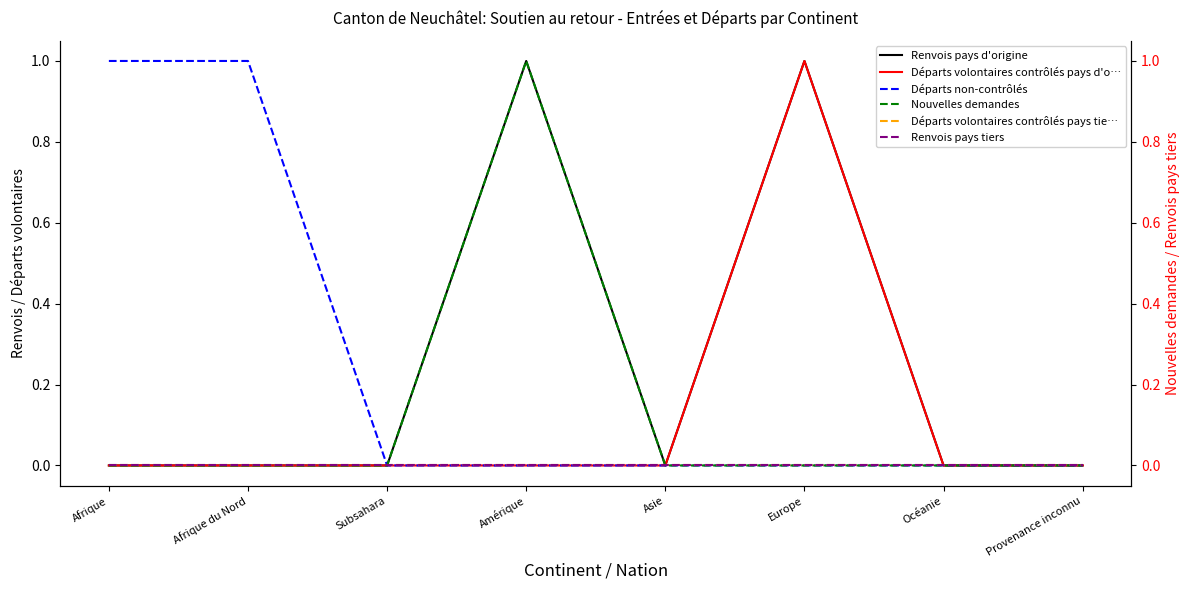

Which series has the largest total across all categories?

Renvois pays d'origine